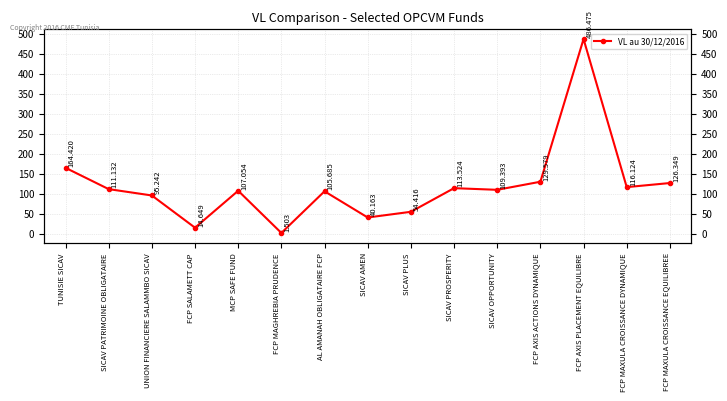

How many interior local valleys (lower than both neighbors) does the data have?

5